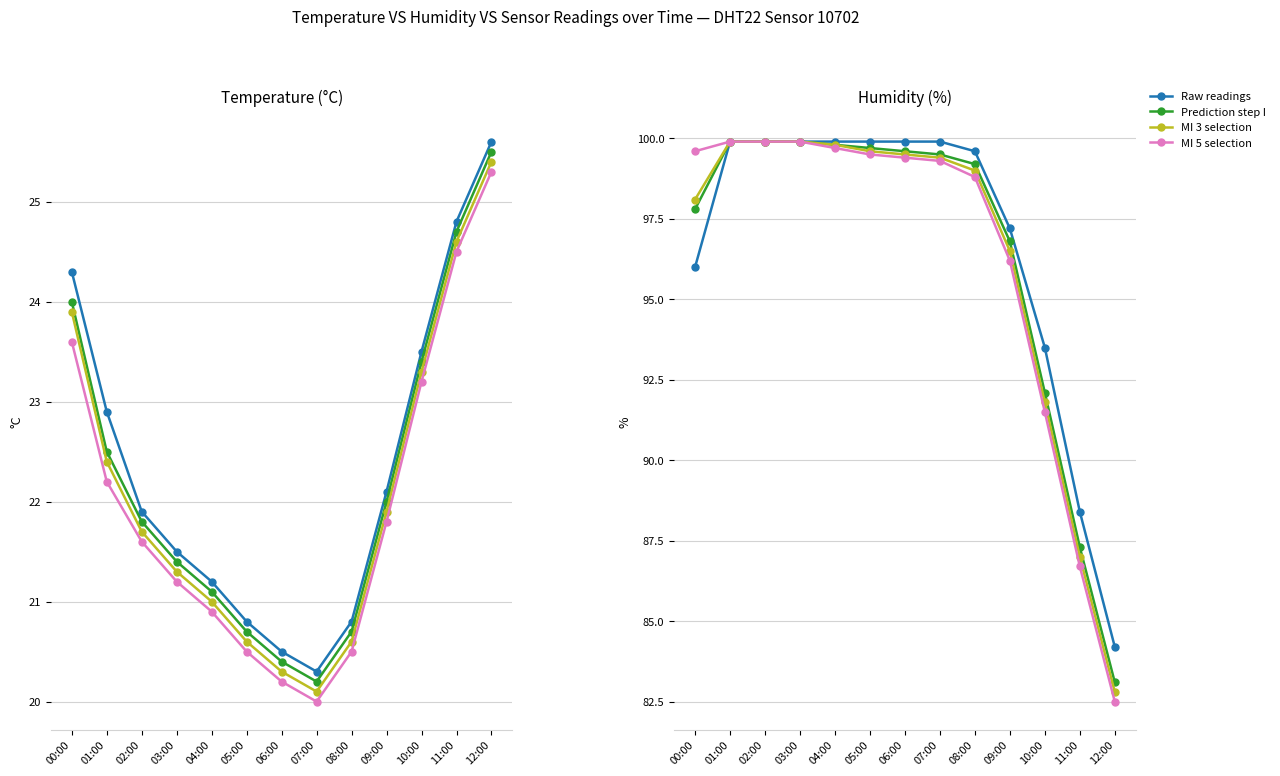

What is the sum of all temperature values?

290.2